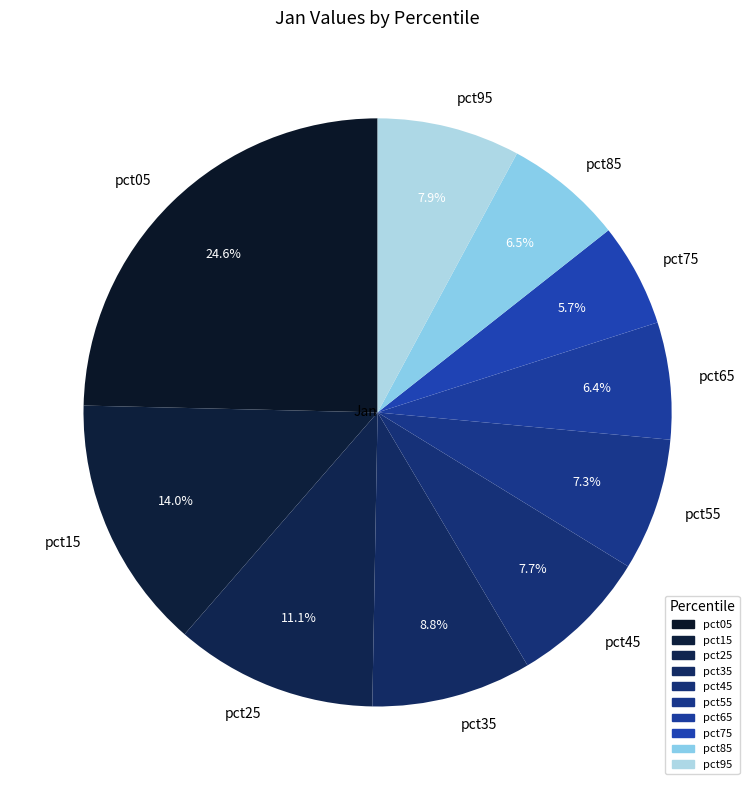

How many slices are in this pie chart?

10